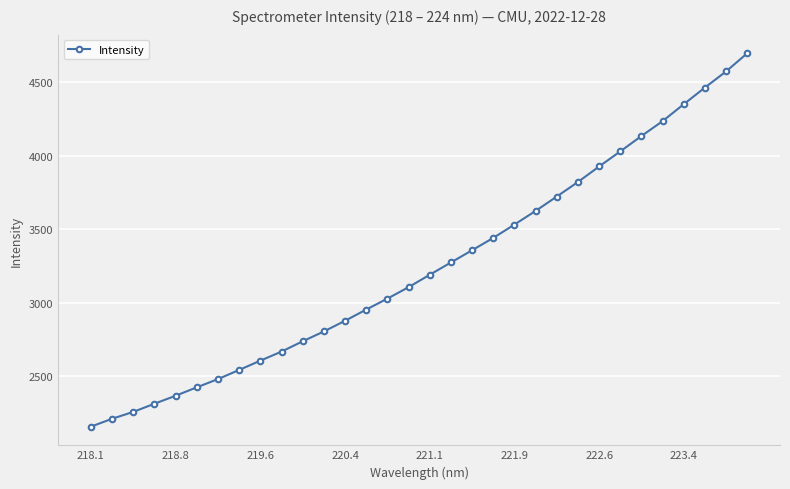

Count the number of values greater than 3192.

16